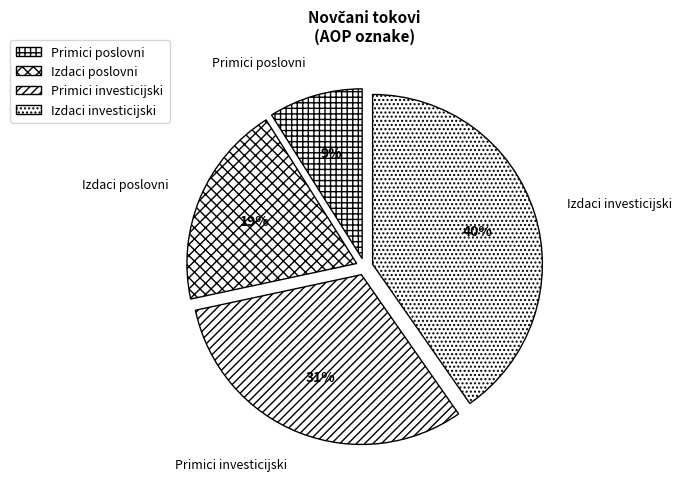

To the nearest percent, what is the average slice percentage?

25%